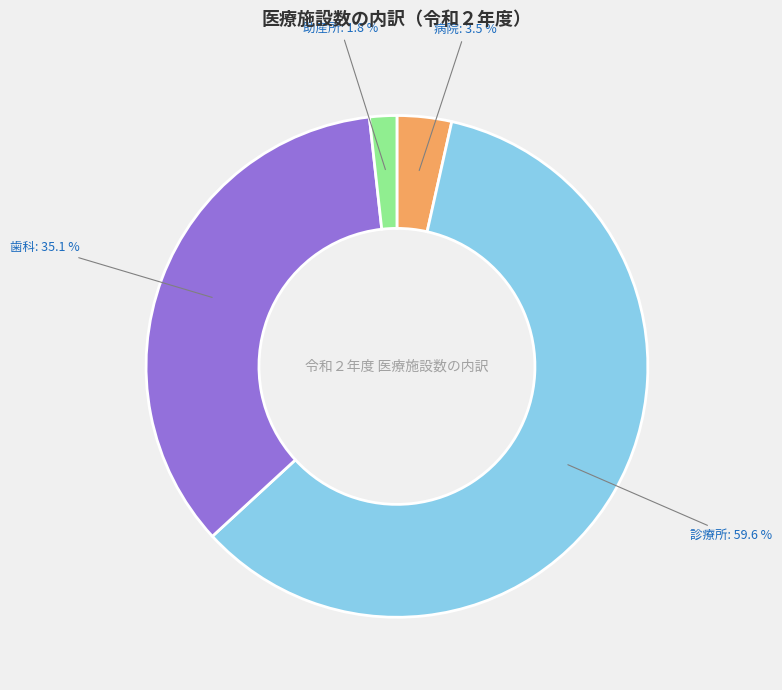

How many segments does this pie chart have?

4